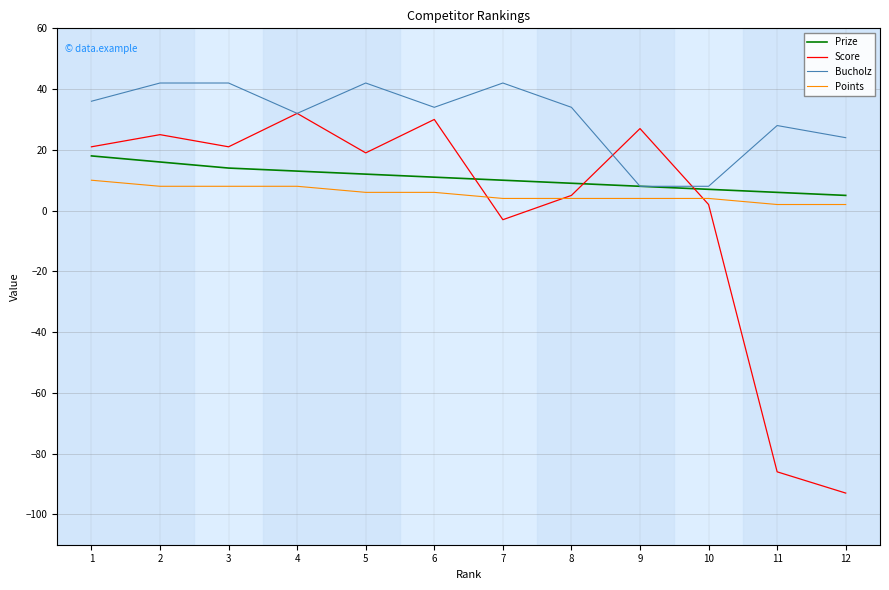

How many lines are shown in the chart?

4